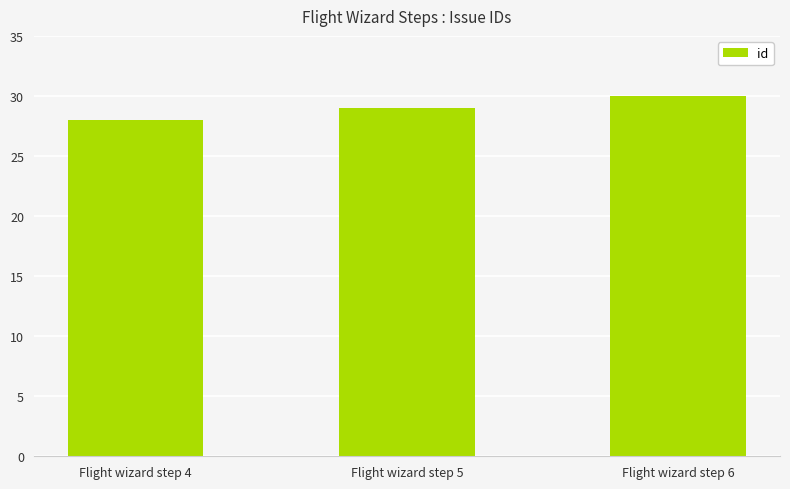

Which category has the lowest value across all series?

Flight wizard step 4